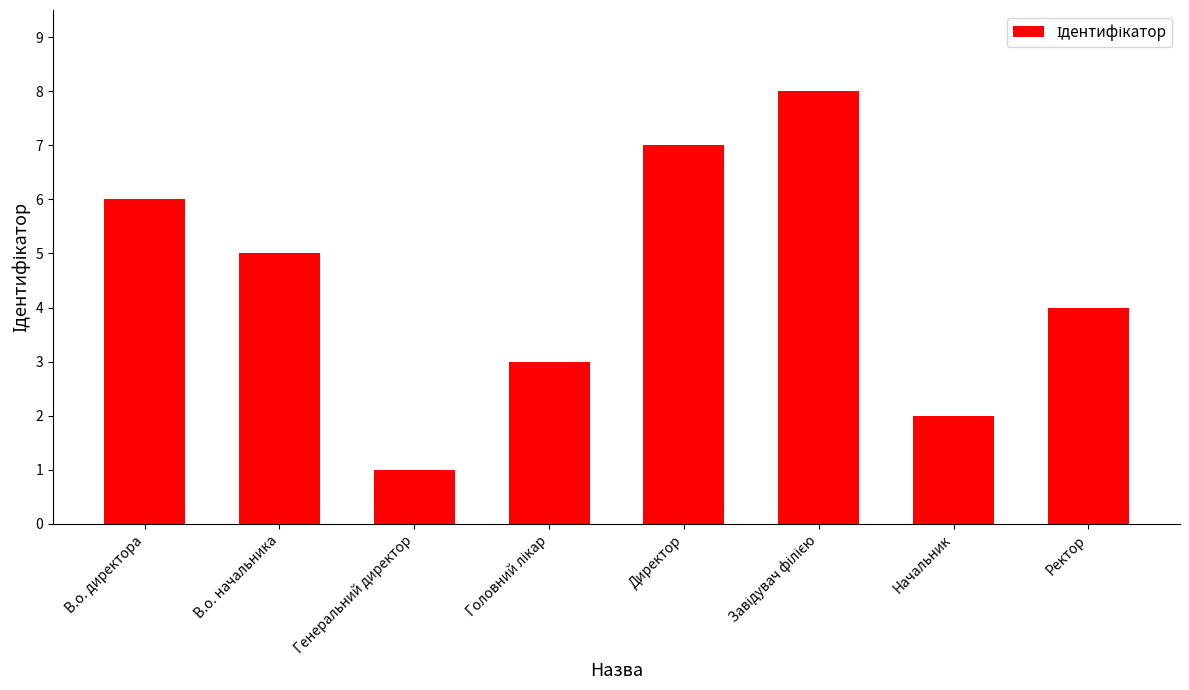

Count the number of categories in the chart.

8